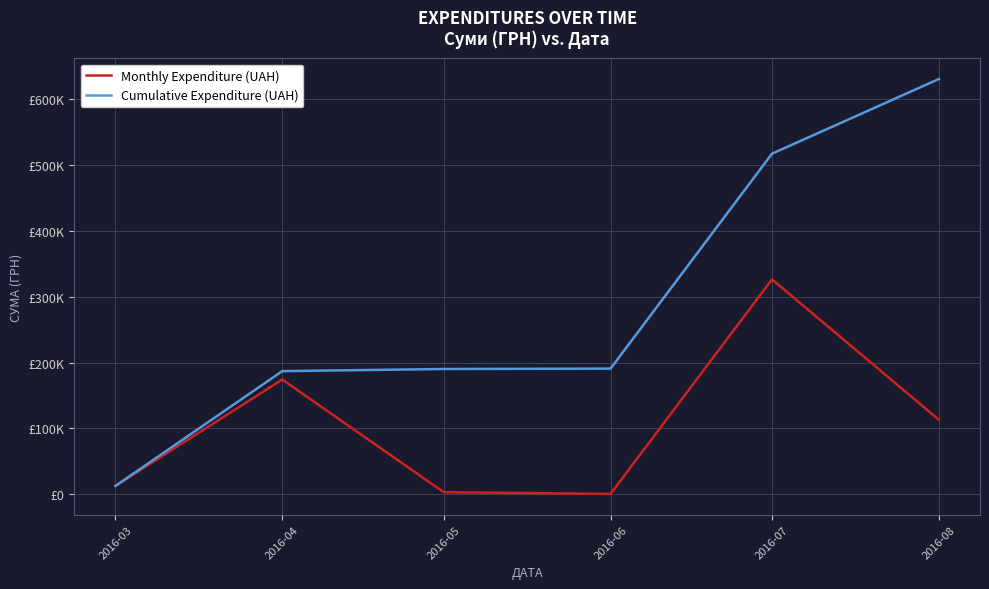

Which category has the lowest value across all series?

2016-06